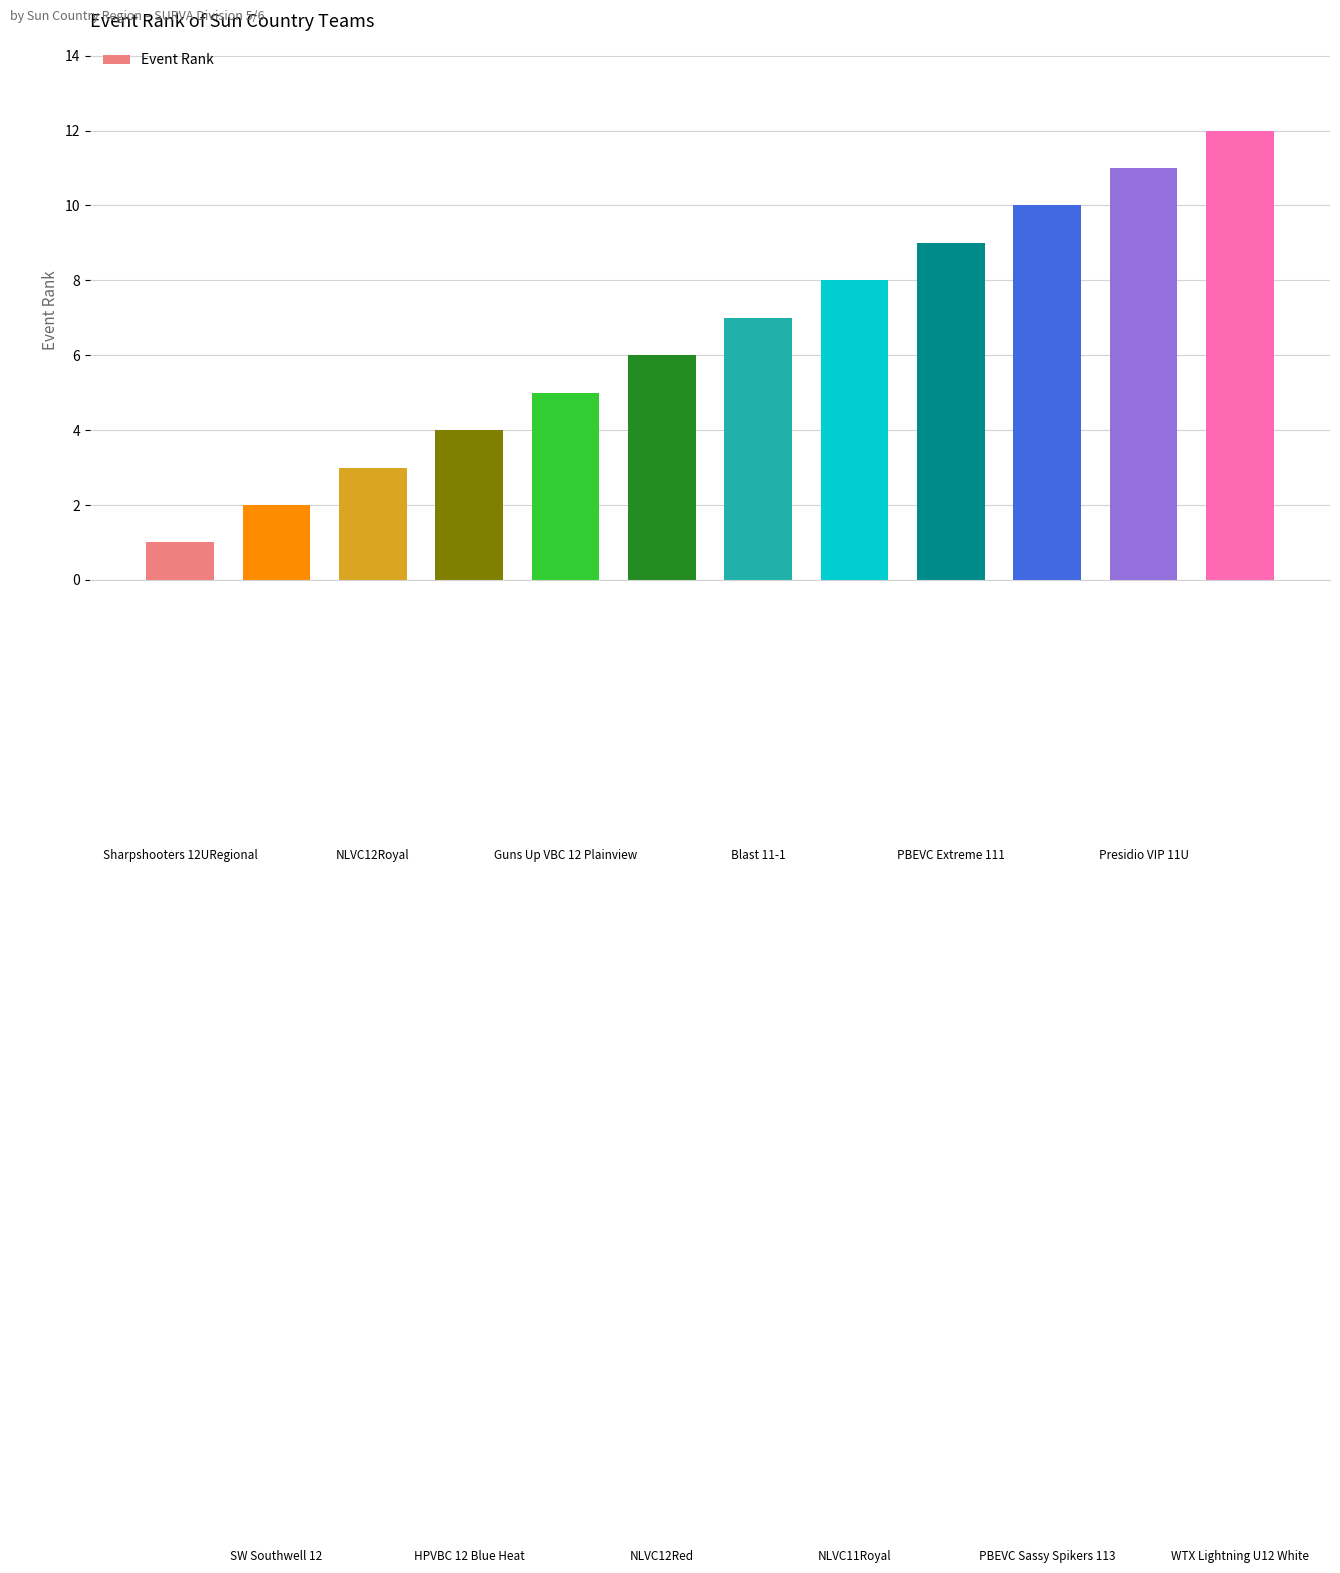

Reading right to left, list all the values displayed in this chart.

12	11	10	9	8	7	6	5	4	3	2	1